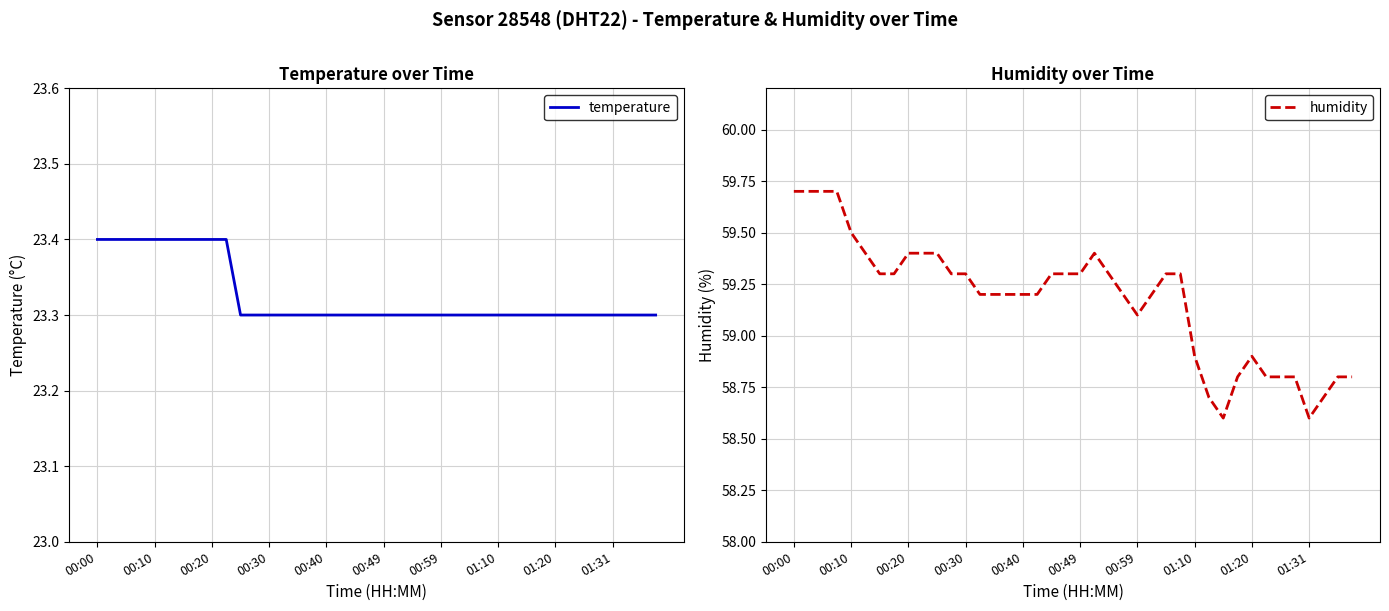

Does the chart have visible grid lines?

Yes